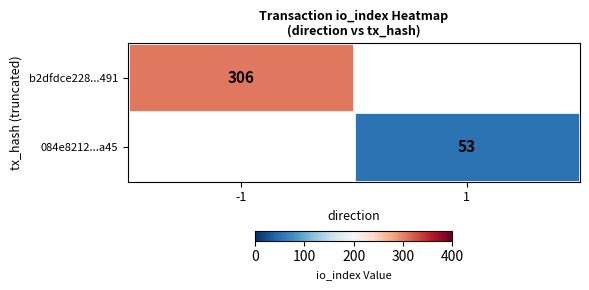

At which label is b2dfdce228...491 closest to 306?

-1